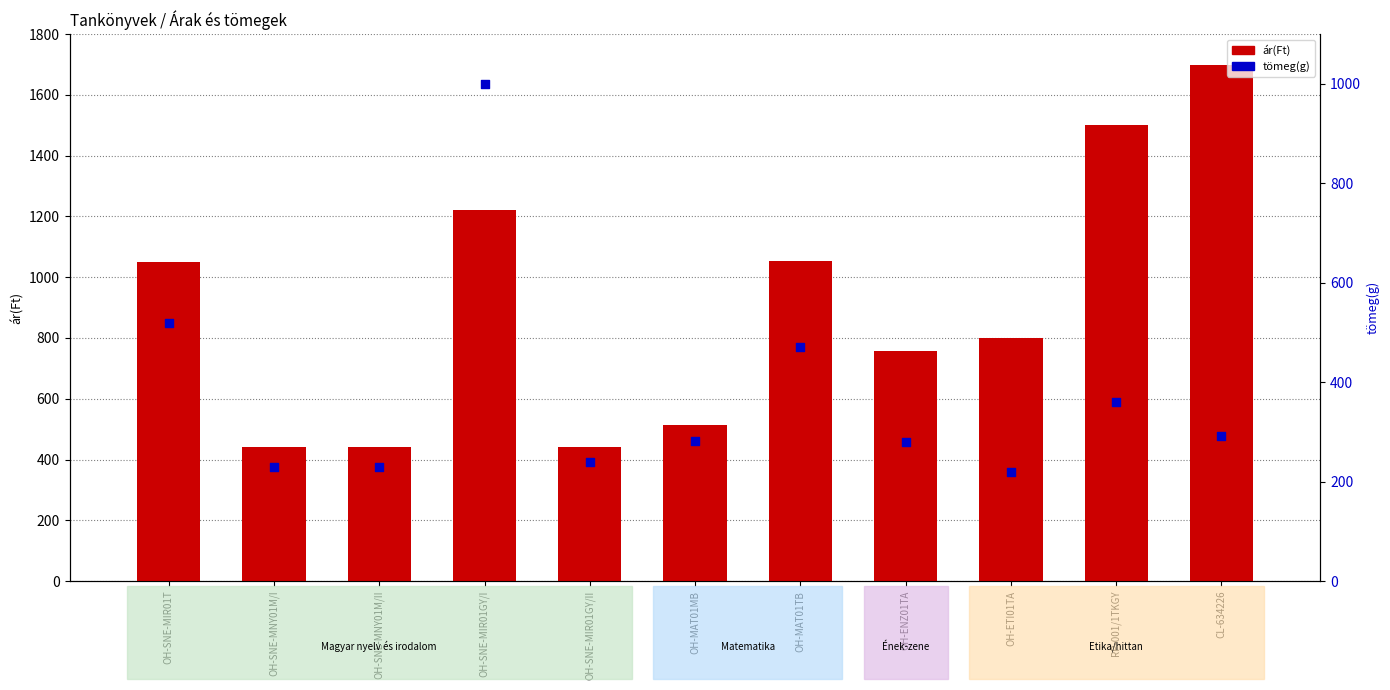

Which series reaches the minimum Y coordinate?

tömeg(g)